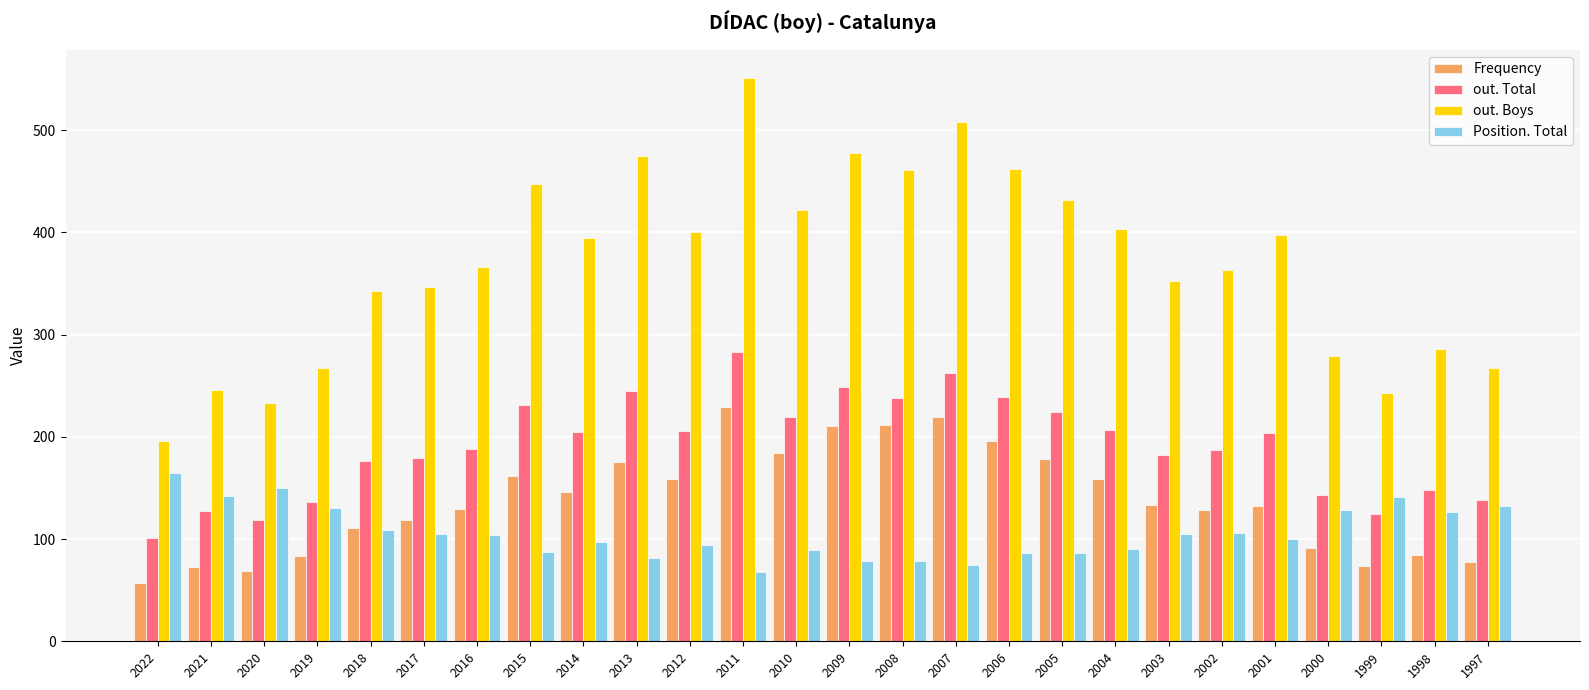

Rank the series by their maximum value, from highest to lowest.

out. Boys, out. Total, Frequency, Position. Total